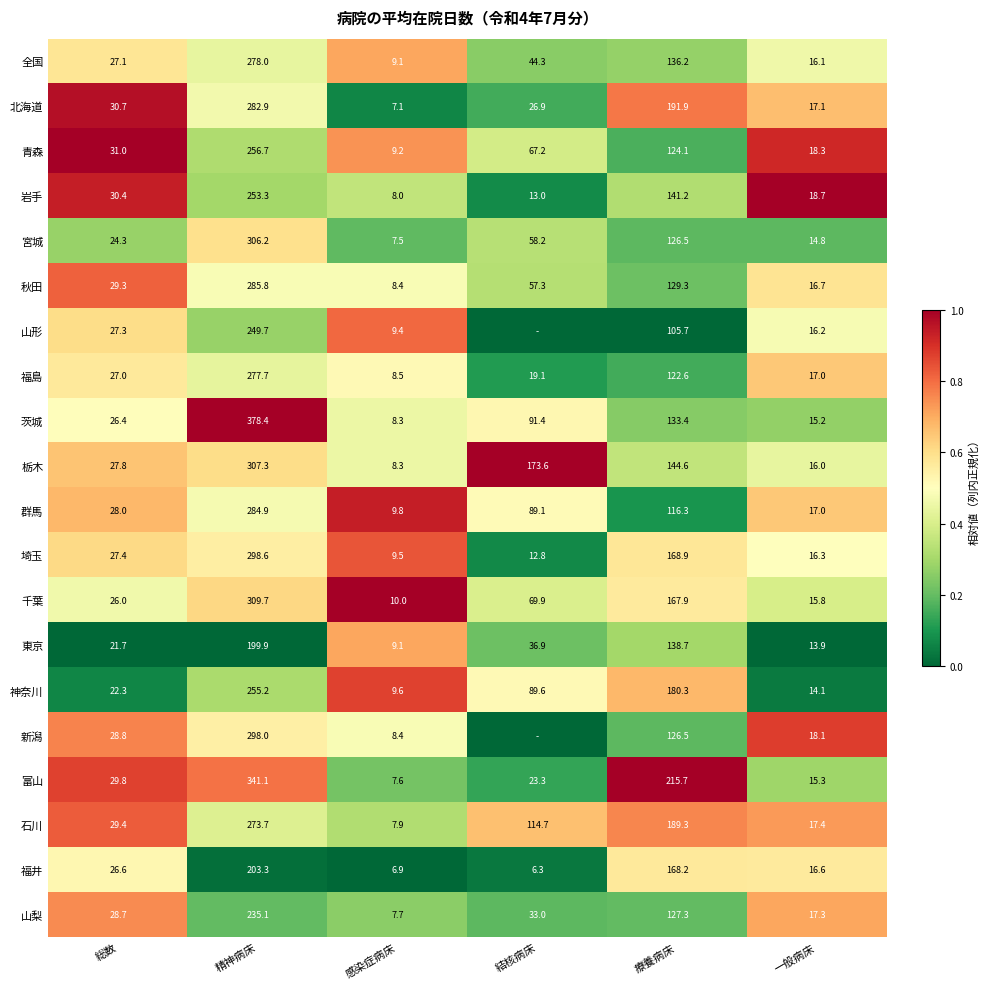

What value does the 神奈川 series have at 総数?

22.3